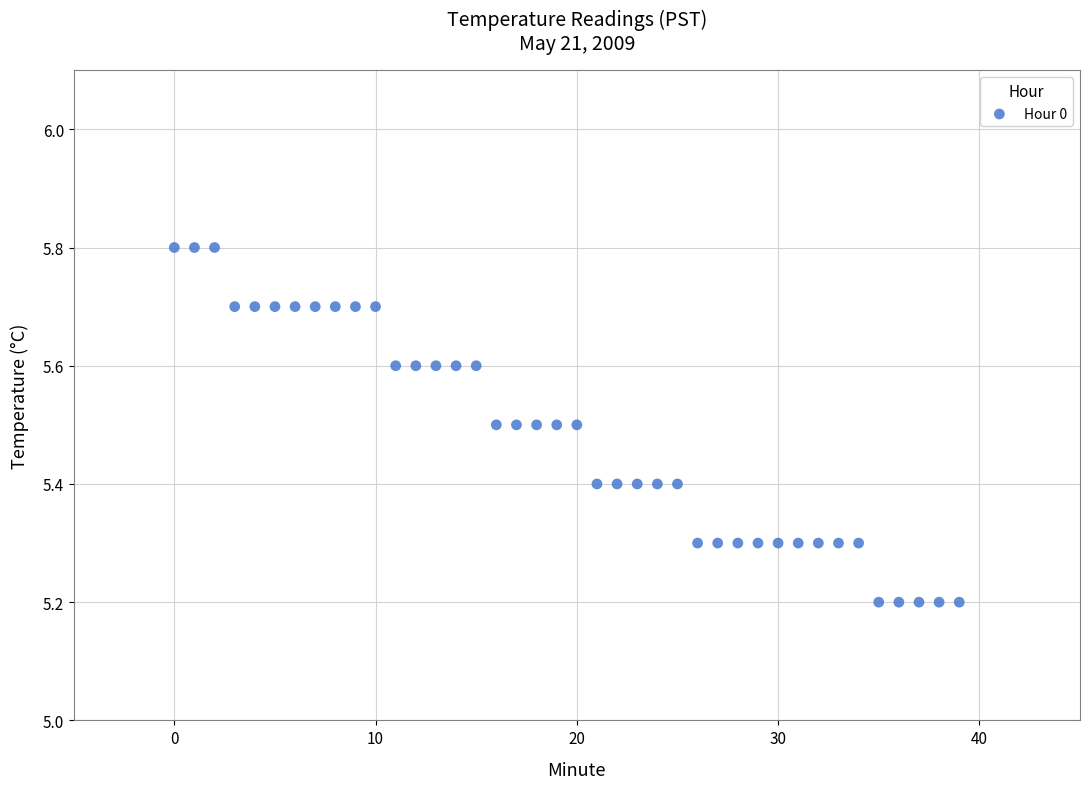

What is the range of Y values (max minus min)?

0.6